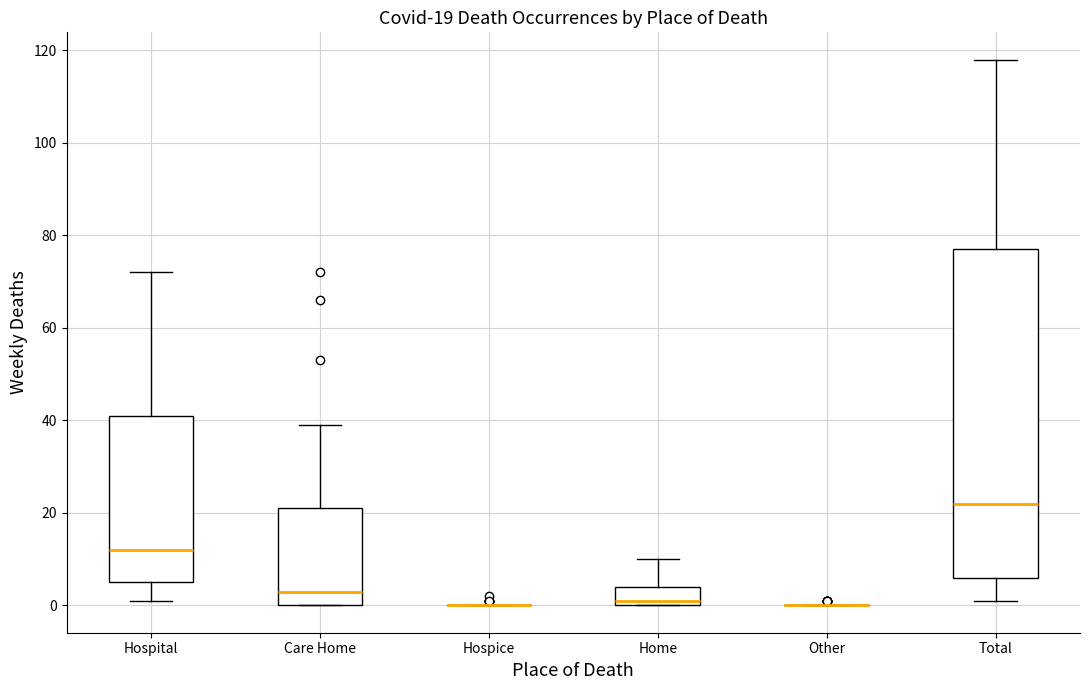

Comparing the boxes themselves (not the whiskers), which one is the tallest?

Total